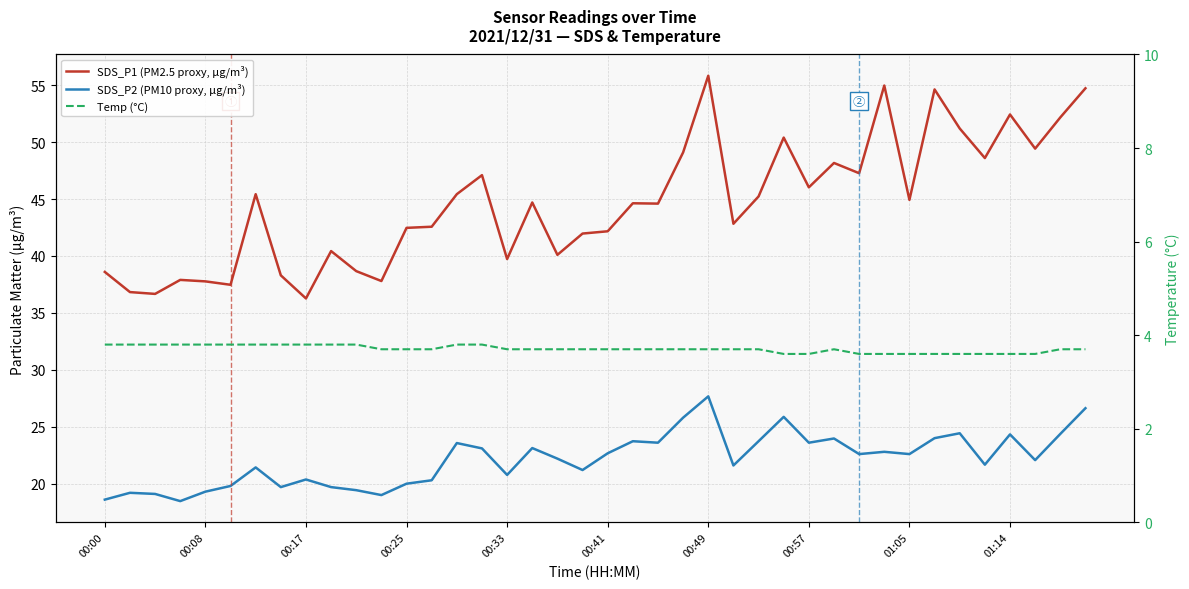

Where is Temp (°C) nearest to the value 3?

27